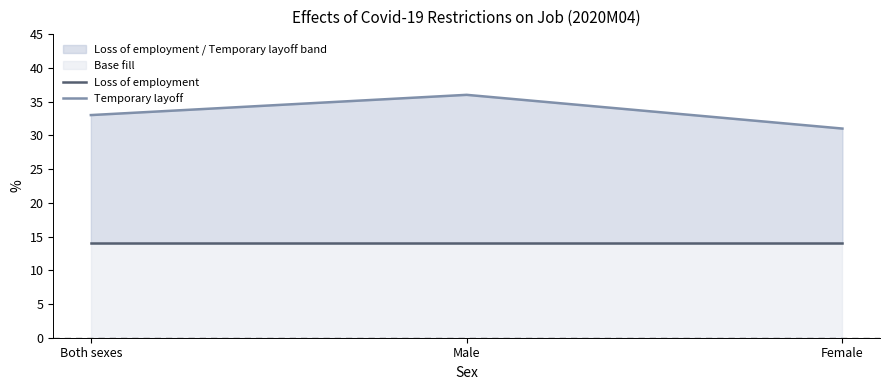

What is the spread (max minus min) of values at Both sexes?

19